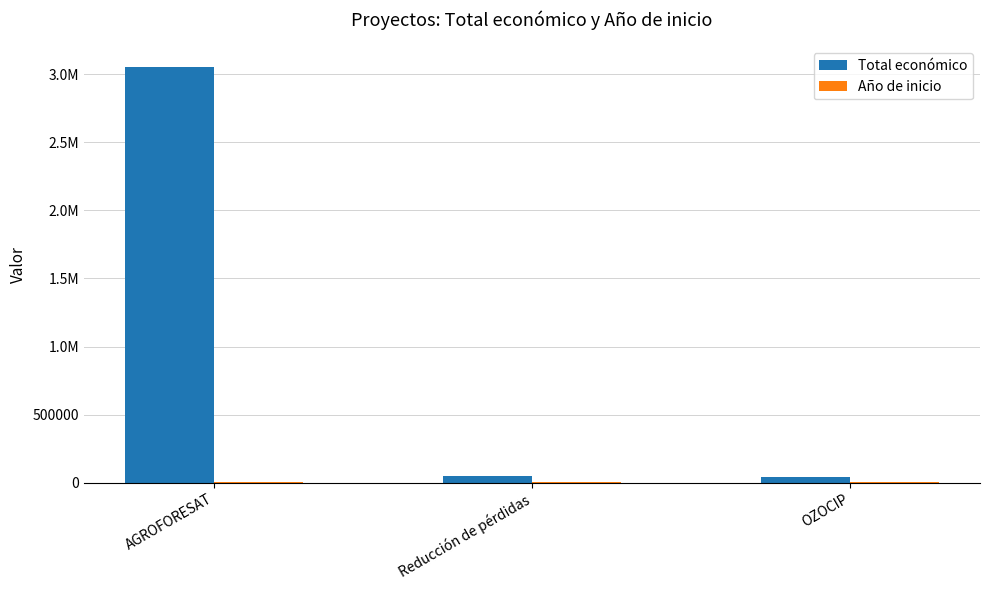

Are the bars grouped side by side (vs. stacked)?

Yes